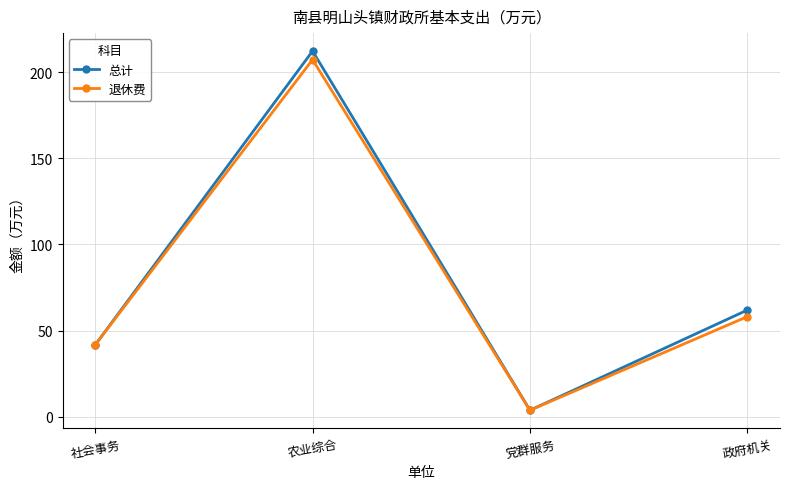

Which series has the largest range (max minus min)?

总计